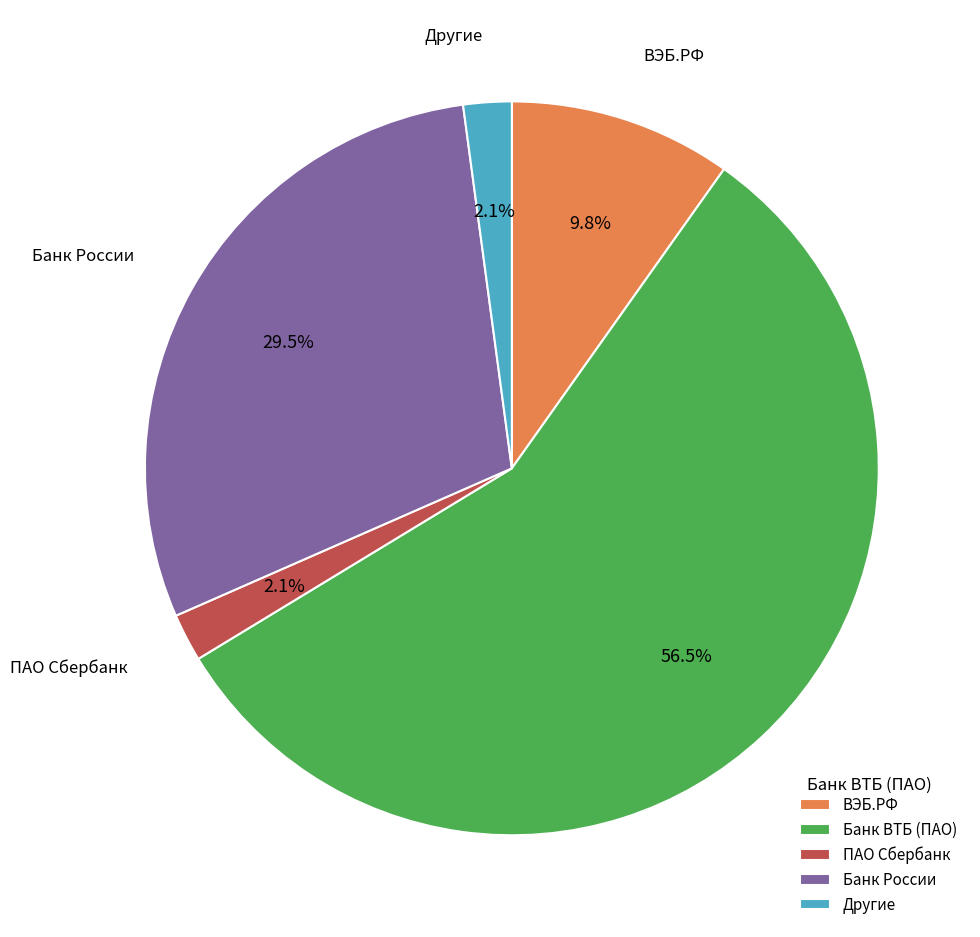

Which slice is the largest?

Банк ВТБ (ПАО)